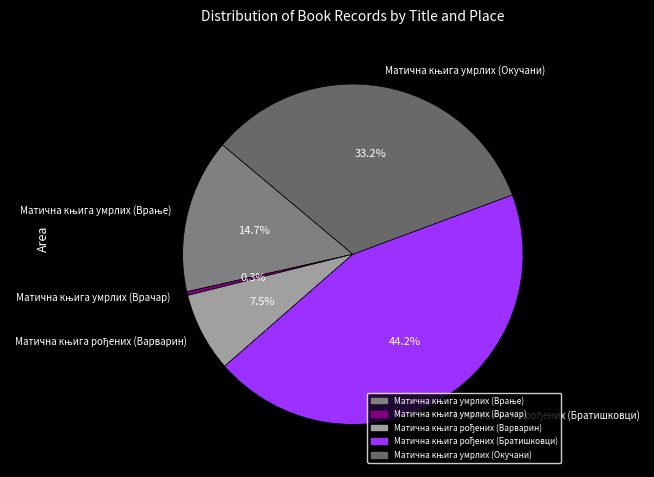

Is there any slice that represents more than half of the pie?

No